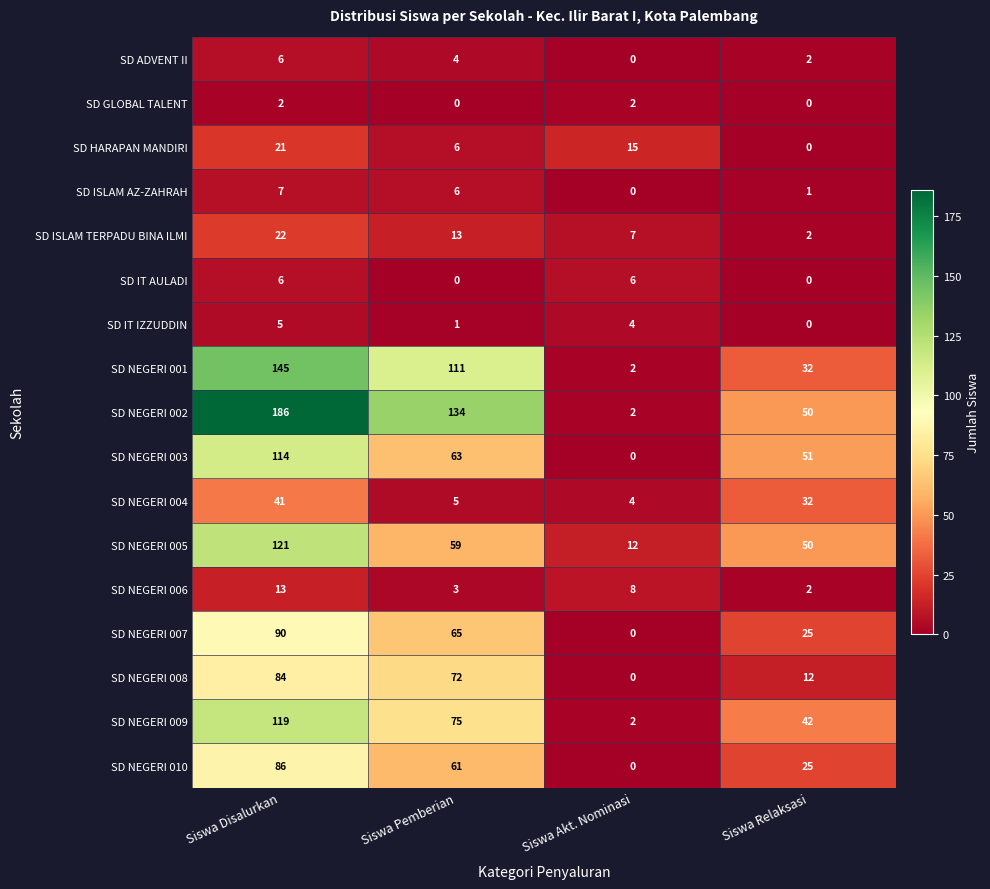

List the labels in order of SD ISLAM TERPADU BINA ILMI value, smallest first.

Siswa Relaksasi, Siswa Akt. Nominasi, Siswa Pemberian, Siswa Disalurkan